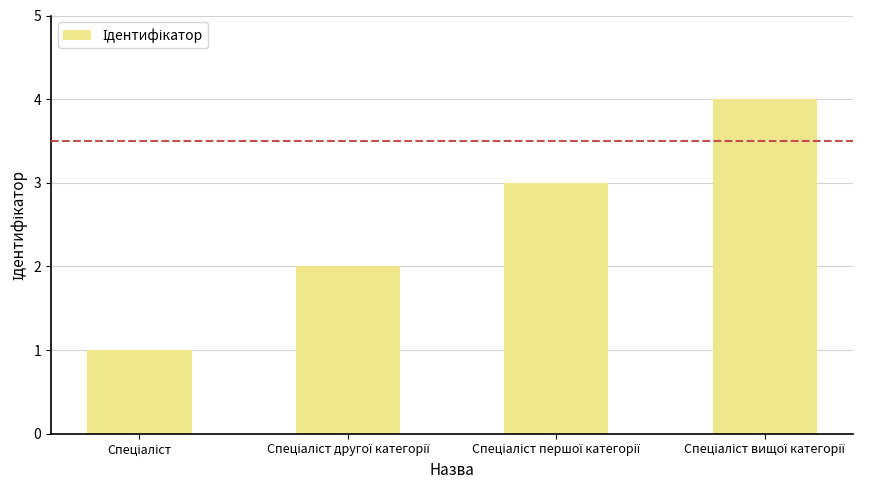

Reading left to right, list all the values displayed in this chart.

1	2	3	4